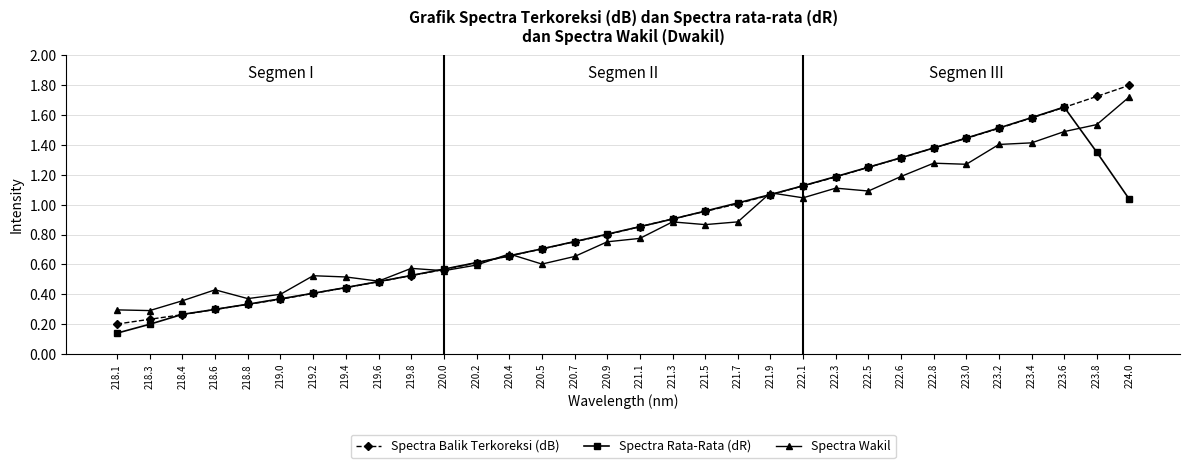

True or false: Spectra Wakil has more than 1 points higher than both neighbors.

True